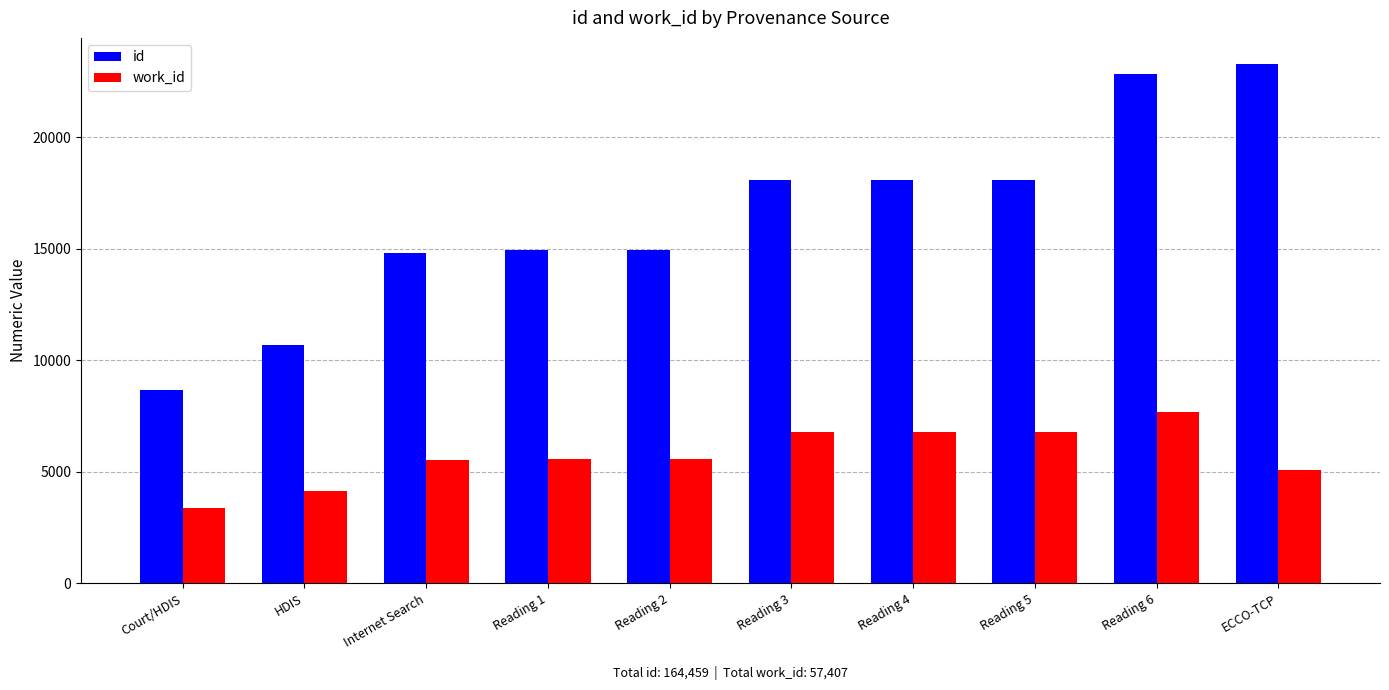

Count the number of categories in the chart.

10